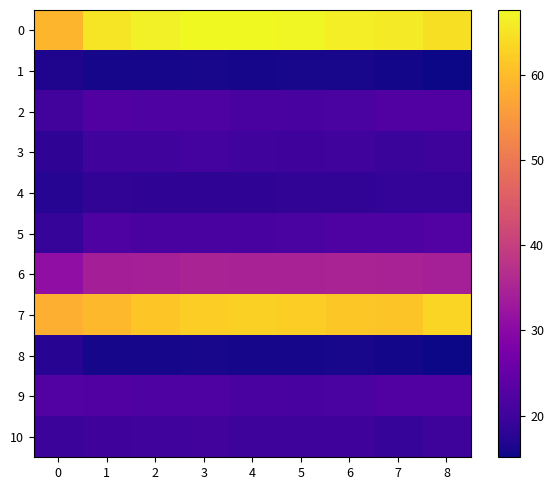

At which category is the sum across all series the highest?

3